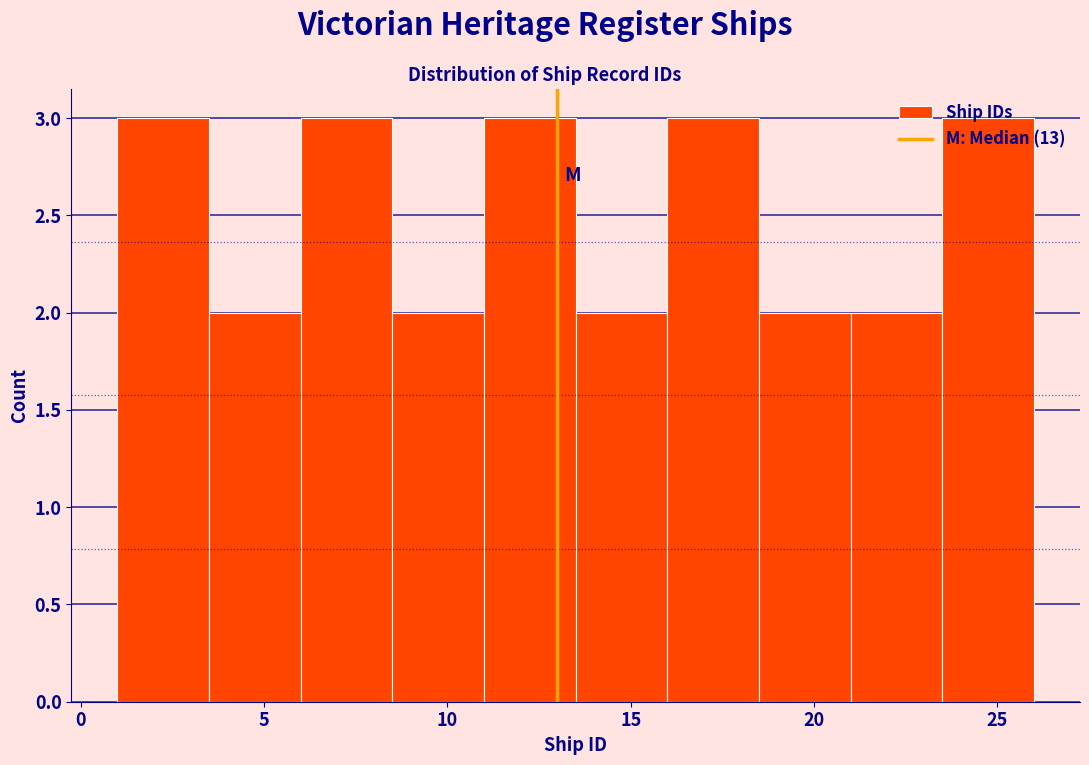

Reading left to right, transcribe this chart: for each bar, give the range it covers on the x-axis and its height. The values are not printed on the chart, so give them approximately, as read against the axis.

1.0 to 3.5: 3
3.5 to 6.0: 2
6.0 to 8.5: 3
8.5 to 11.0: 2
11.0 to 13.5: 3
13.5 to 16.0: 2
16.0 to 18.5: 3
18.5 to 21.0: 2
21.0 to 23.5: 2
23.5 to 26.0: 3